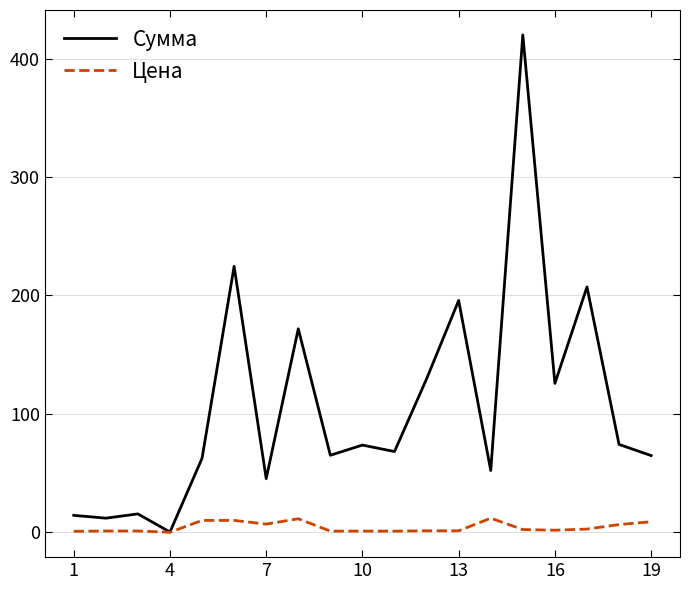

List the series in order of their peak value, highest first.

Сумма, Цена